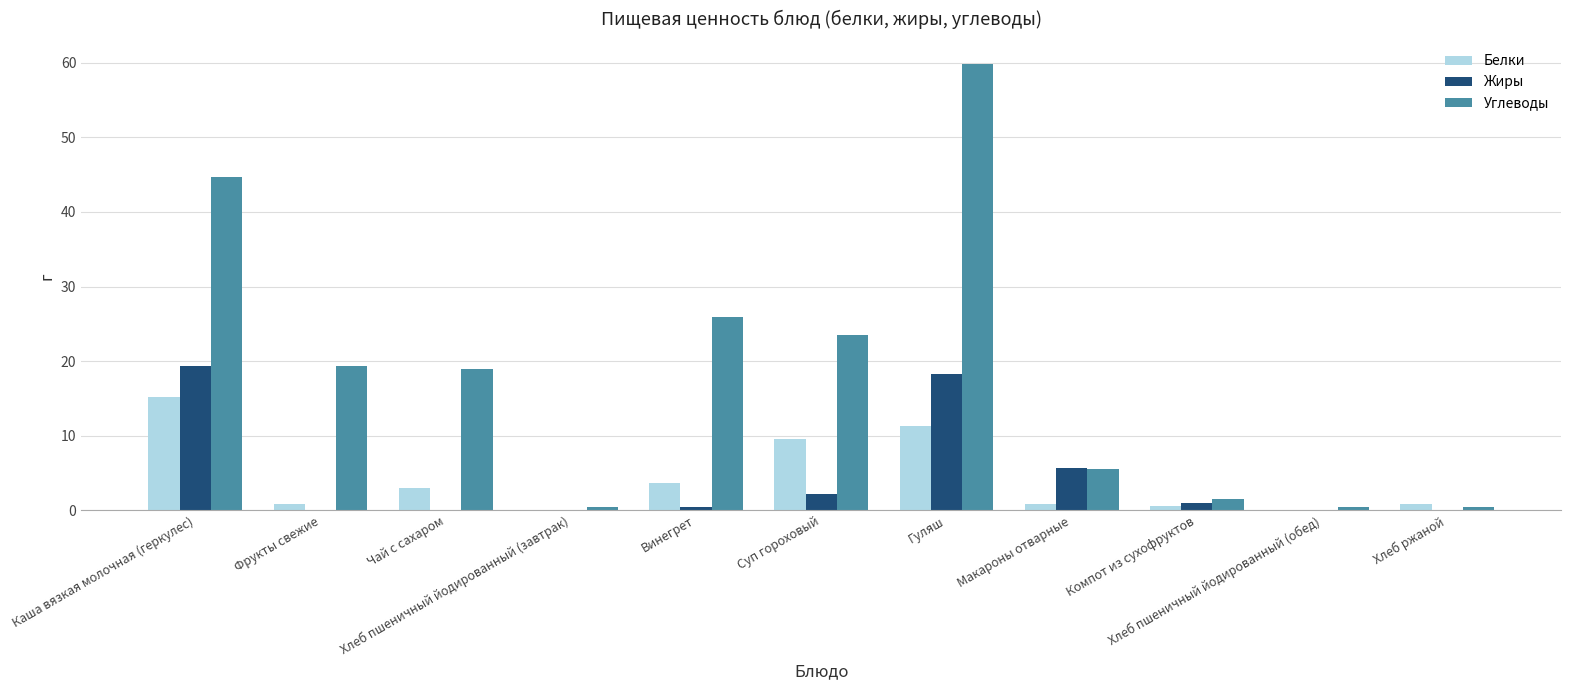

Does the chart contain stacked bars?

No